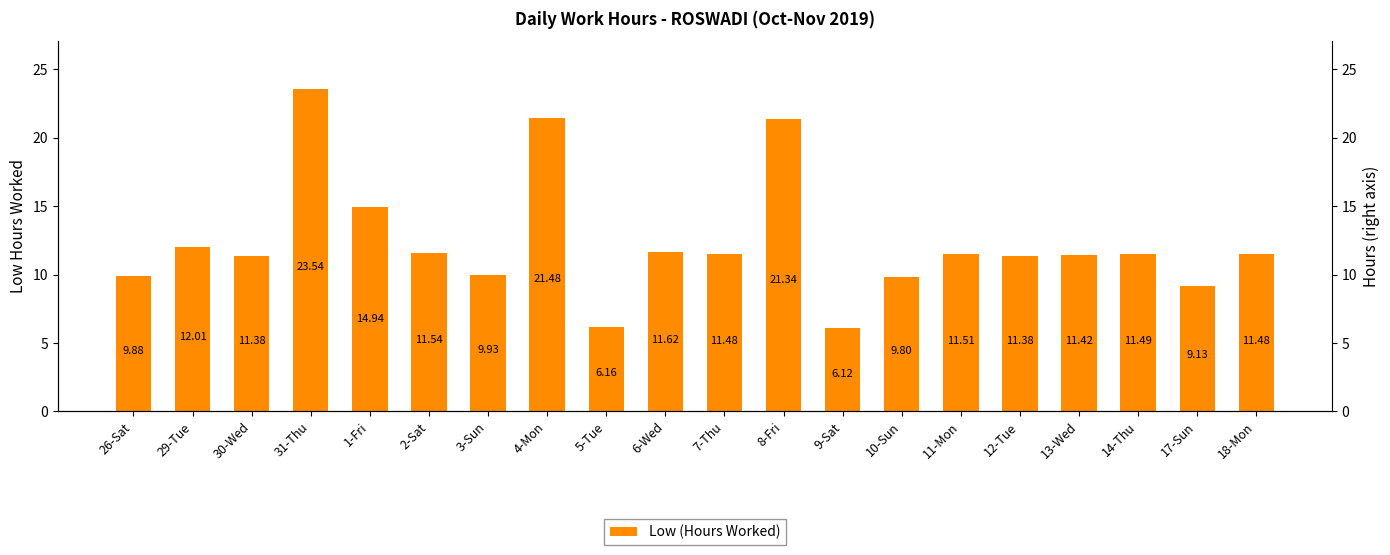

The value at 11-Mon is 4.9. True or false?

False